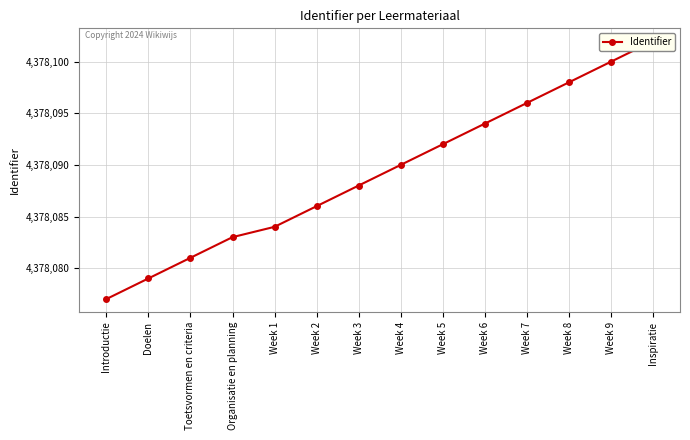

Count the number of values greater than 4378090.

6